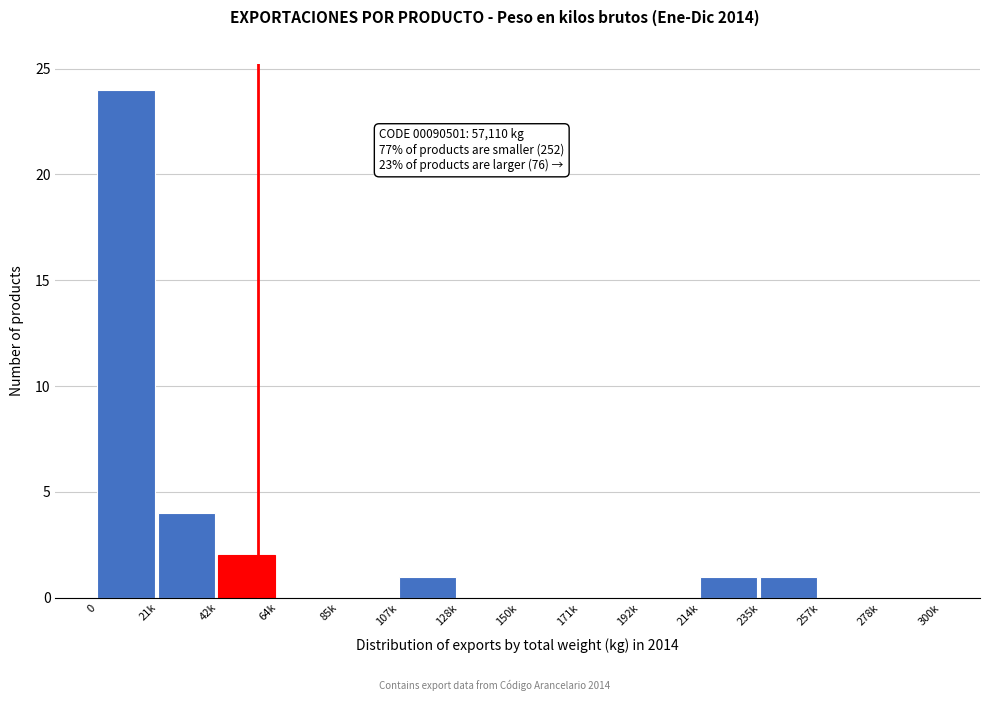

Reading left to right, what are all the values shown in this chart?

0=24	21k=4	42k=2	64k=0	85k=0	107k=1	128k=0	150k=0	171k=0	192k=0	214k=1	235k=1	257k=0	278k=0